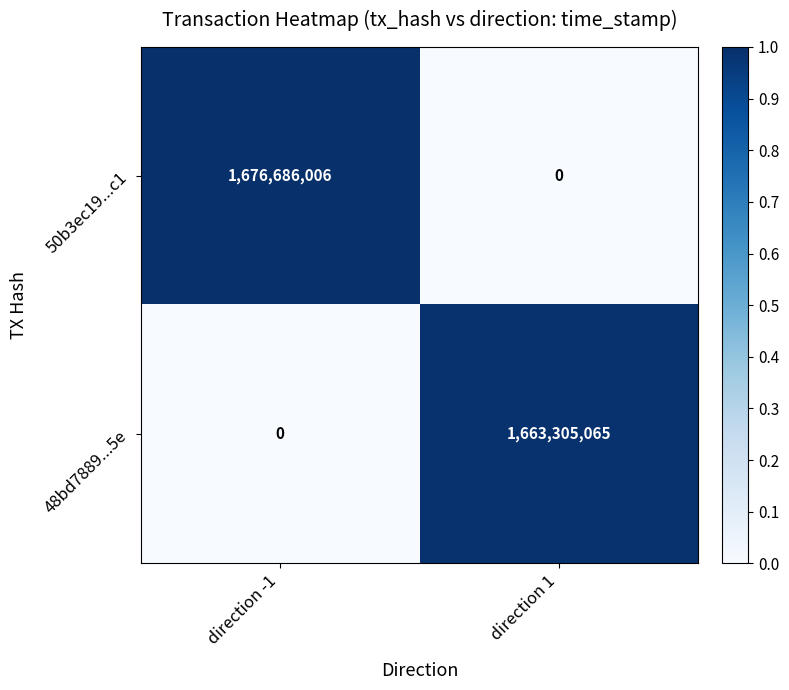

Which category has the lowest value in the 48bd7889...5e series?

direction -1